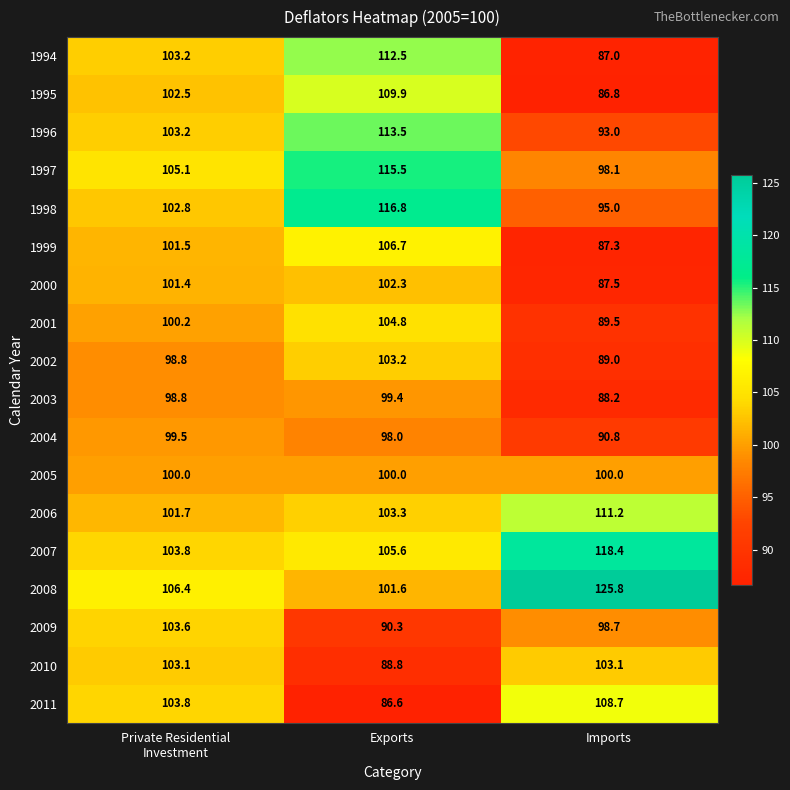

Between Exports and Imports, which series saw the biggest shift?

1994